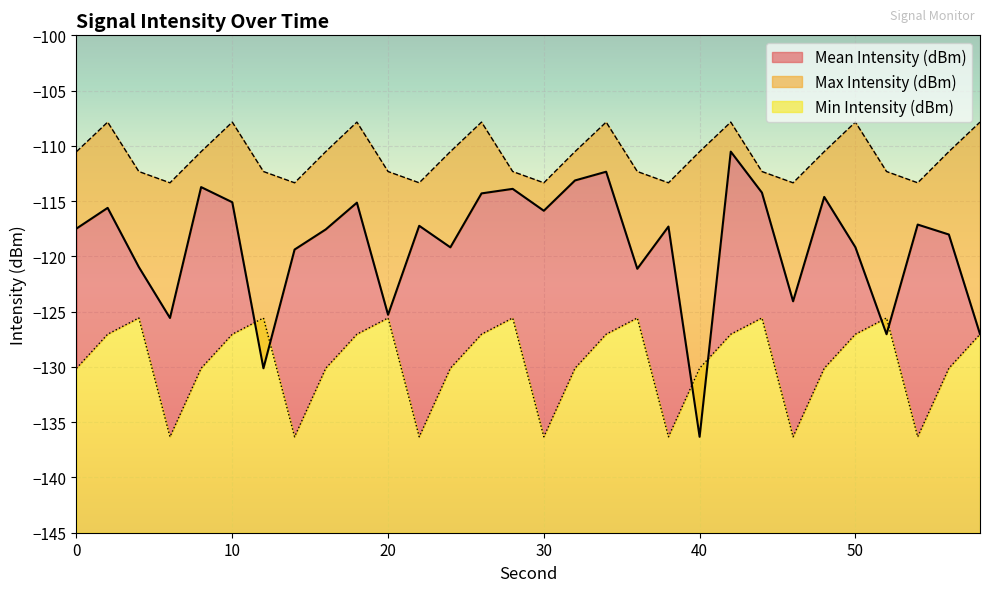

The Min Intensity (dBm) series shows -136.3 at 6. True or false?

True